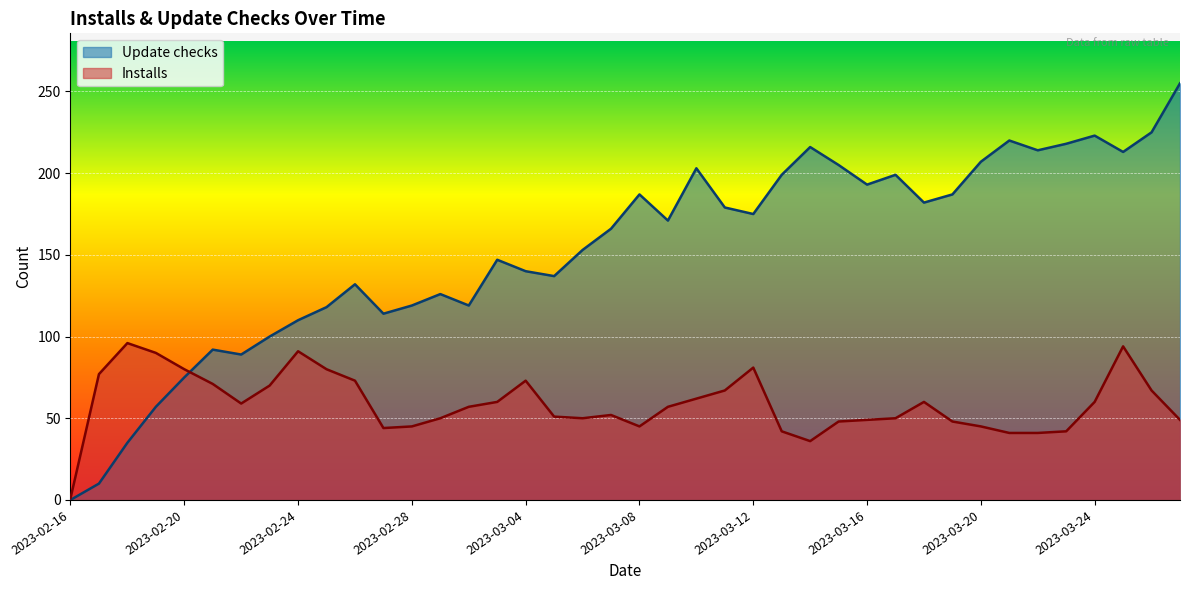

What is the label of the 9th point from the right?

2023-03-19